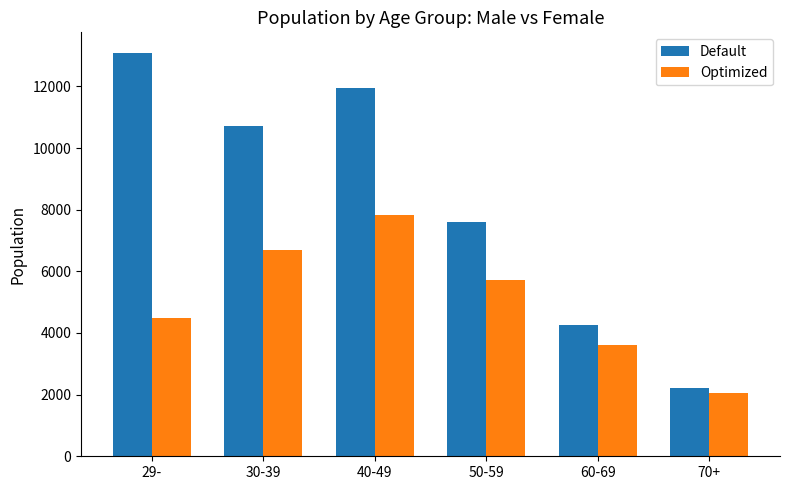

What is the difference between the Default values at 29- and 40-49?

1153